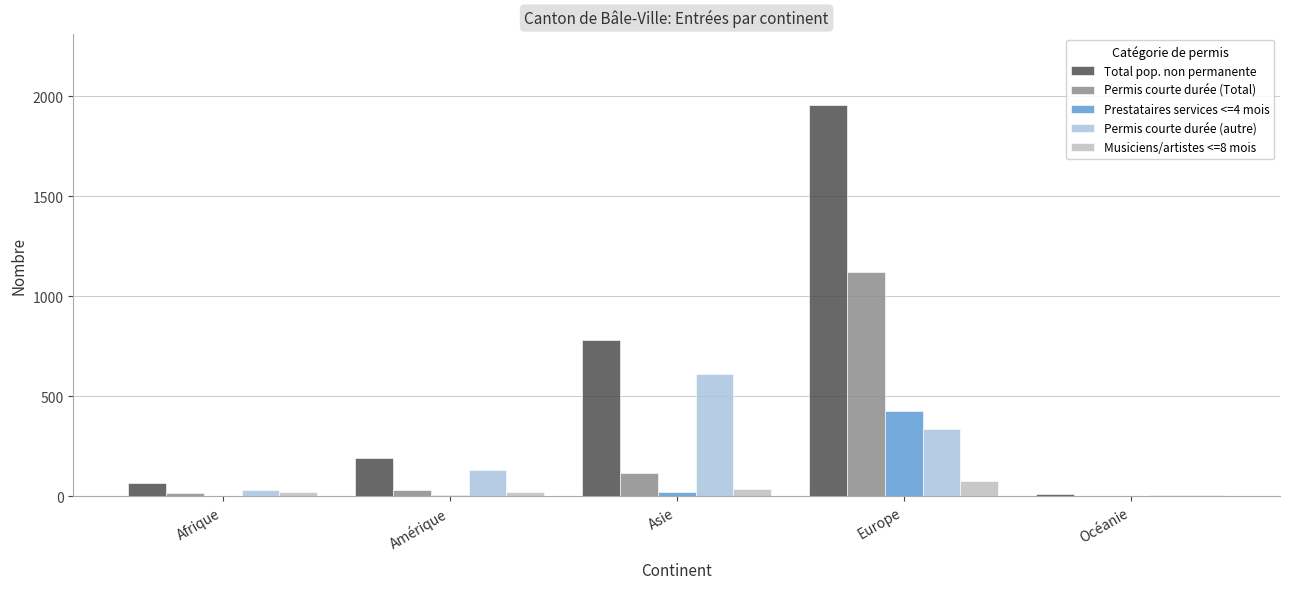

What is the sum of all Permis courte durée (autre) values?

1112